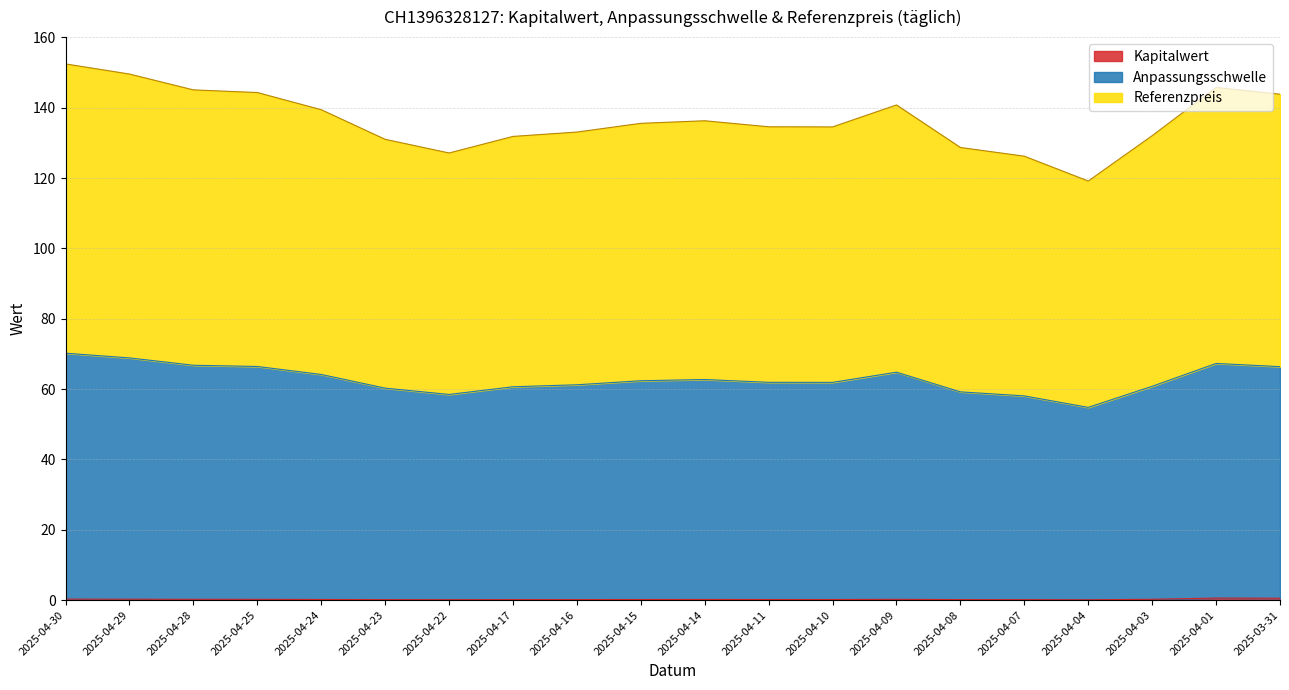

Does the chart display data point markers on the line(s)?

No